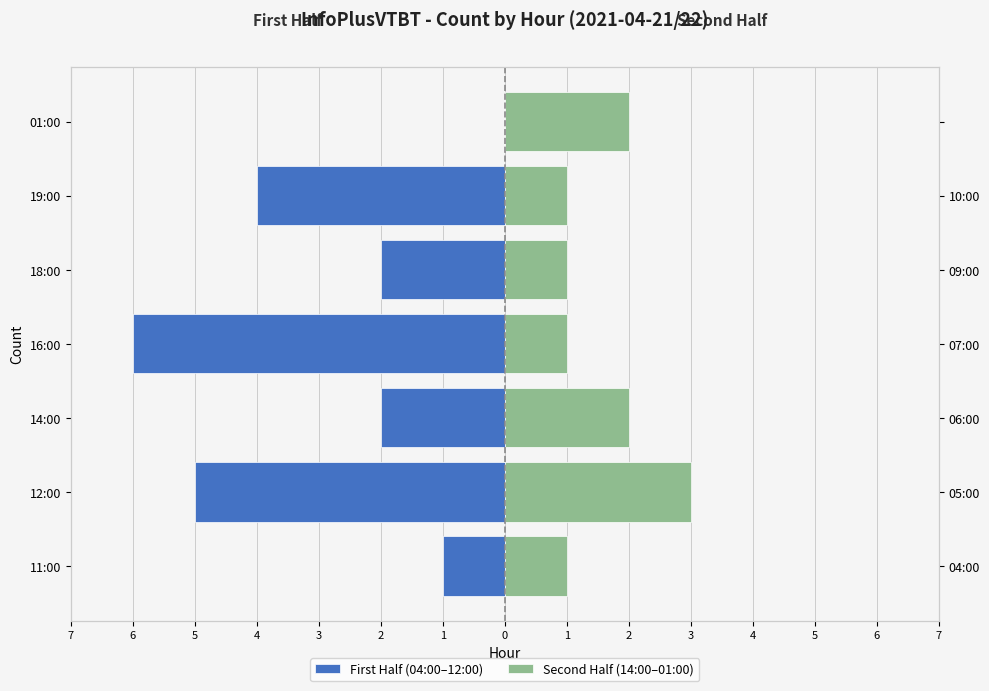

How many values in the First Half (04:00–12:00) series are below -2?

3